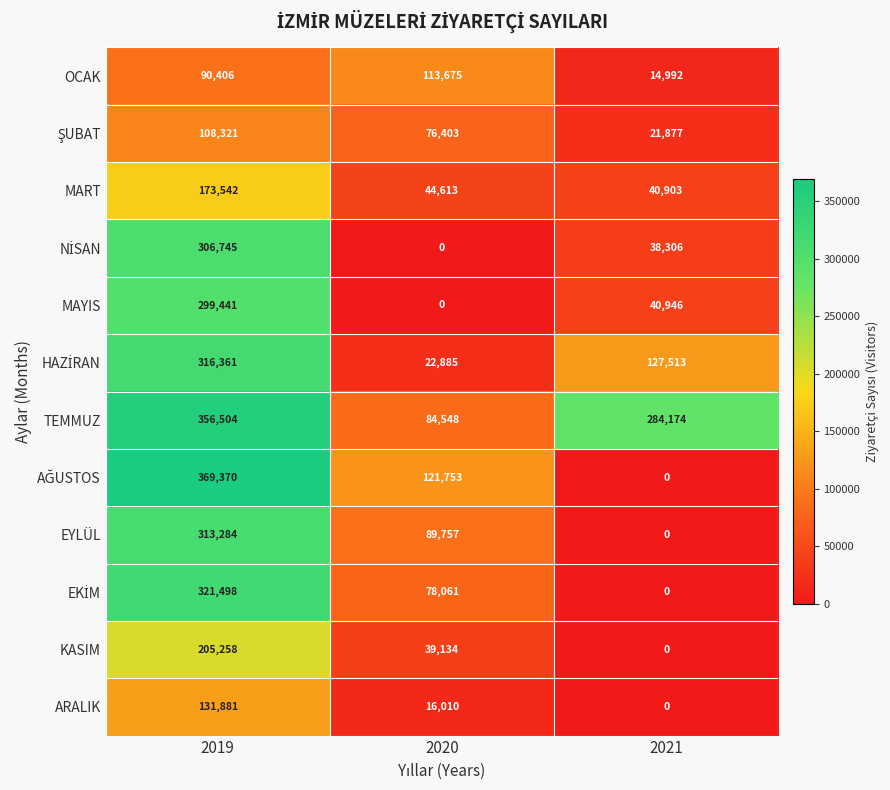

Between 2020 and 2021, which series saw the biggest shift?

TEMMUZ